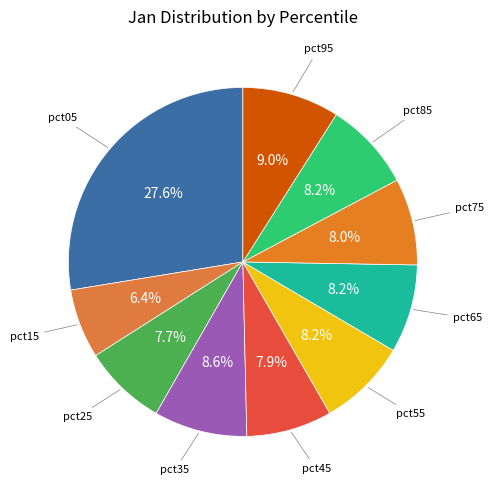

How many segments does this pie chart have?

10